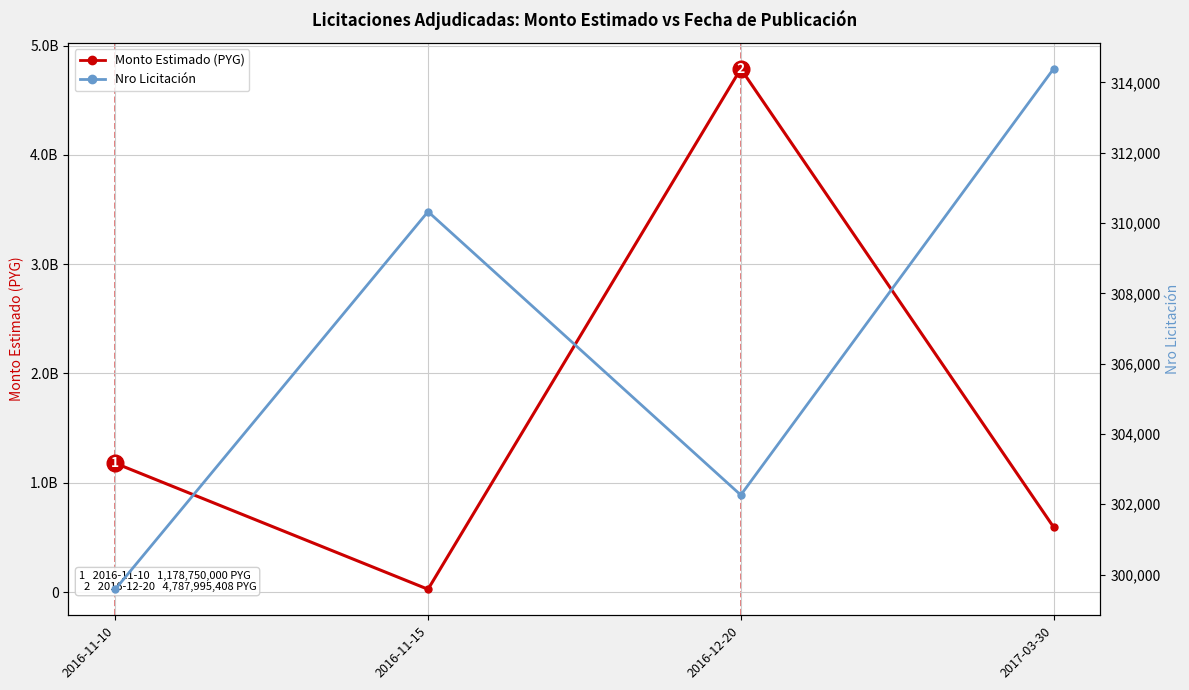

What is the spread (max minus min) of values at 2016-12-20?

4787693146